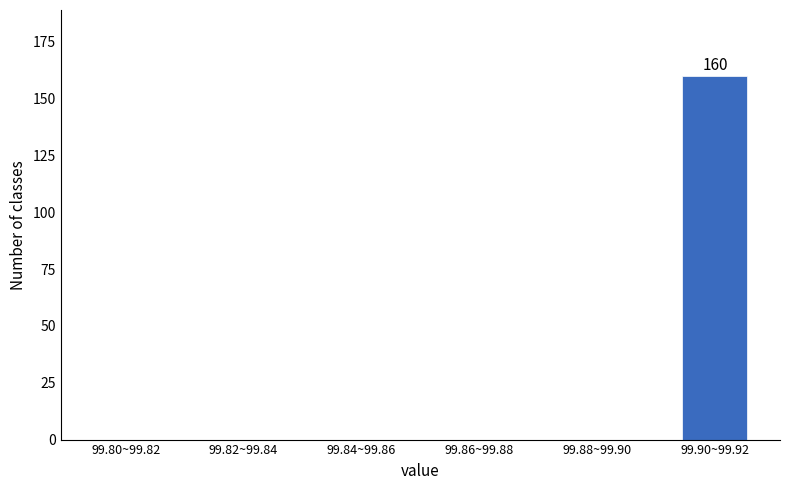

Reading left to right, transcribe all the data shown in this chart.

99.80~99.82=0	99.82~99.84=0	99.84~99.86=0	99.86~99.88=0	99.88~99.90=0	99.90~99.92=160